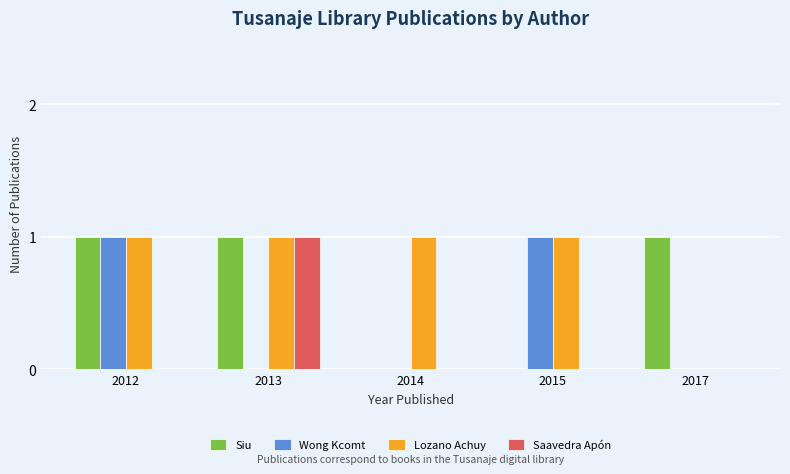

Reading left to right, list all the values displayed in this chart.

Siu: 2012=1	2013=1	2014=0	2015=0	2017=1
Wong Kcomt: 2012=1	2013=0	2014=0	2015=1	2017=0
Lozano Achuy: 2012=1	2013=1	2014=1	2015=1	2017=0
Saavedra Apón: 2012=0	2013=1	2014=0	2015=0	2017=0